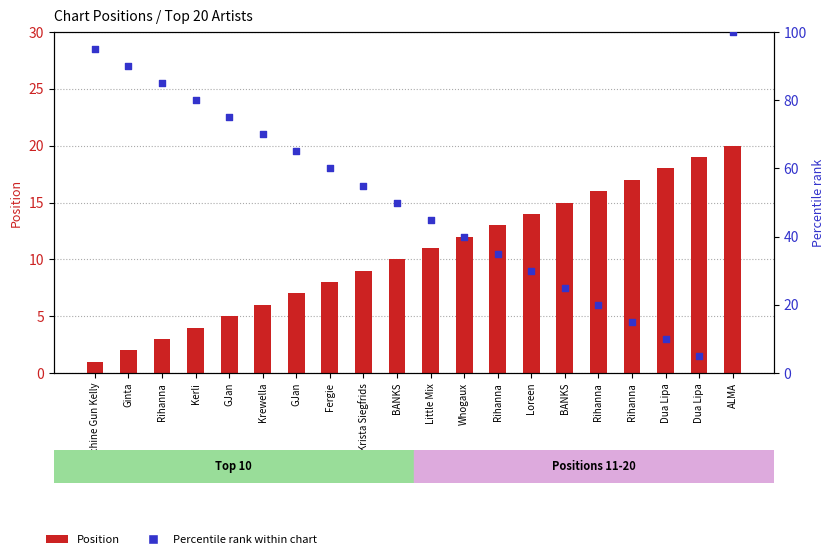

Which series contains the highest Y value?

Percentile rank within chart